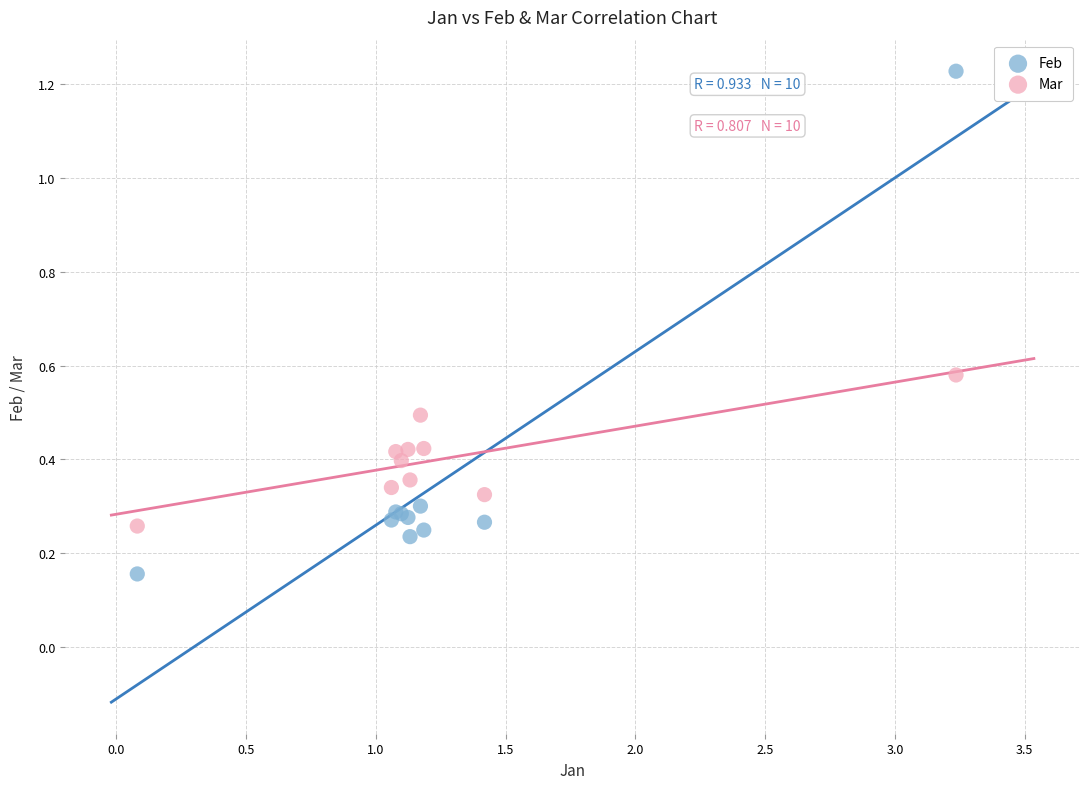

Which series has the largest Y range (max minus min)?

Feb